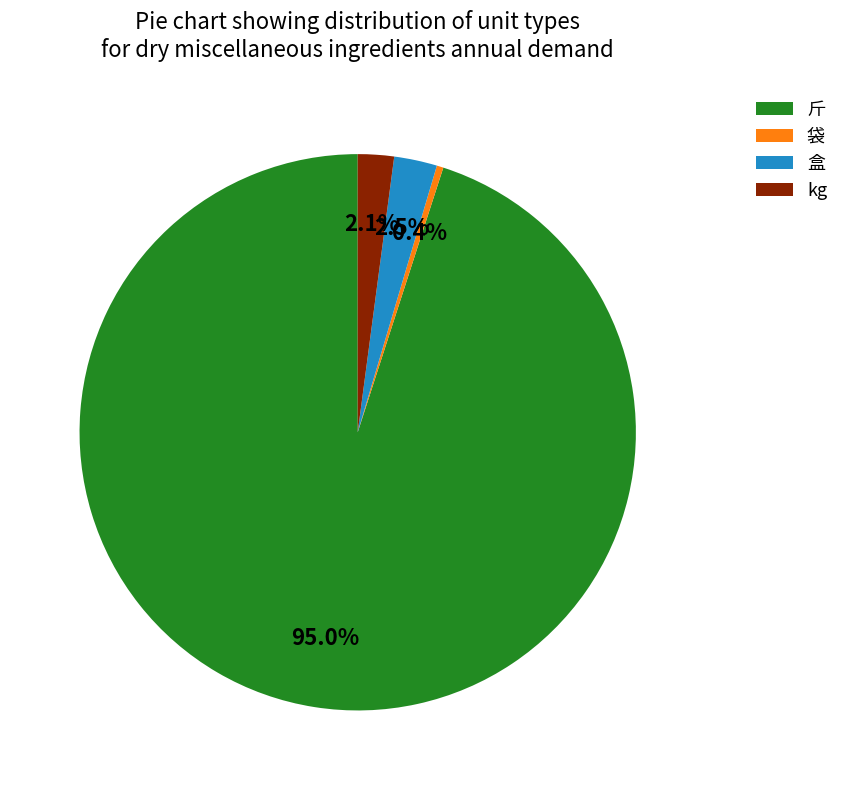

Which category has the smallest portion of the pie?

袋